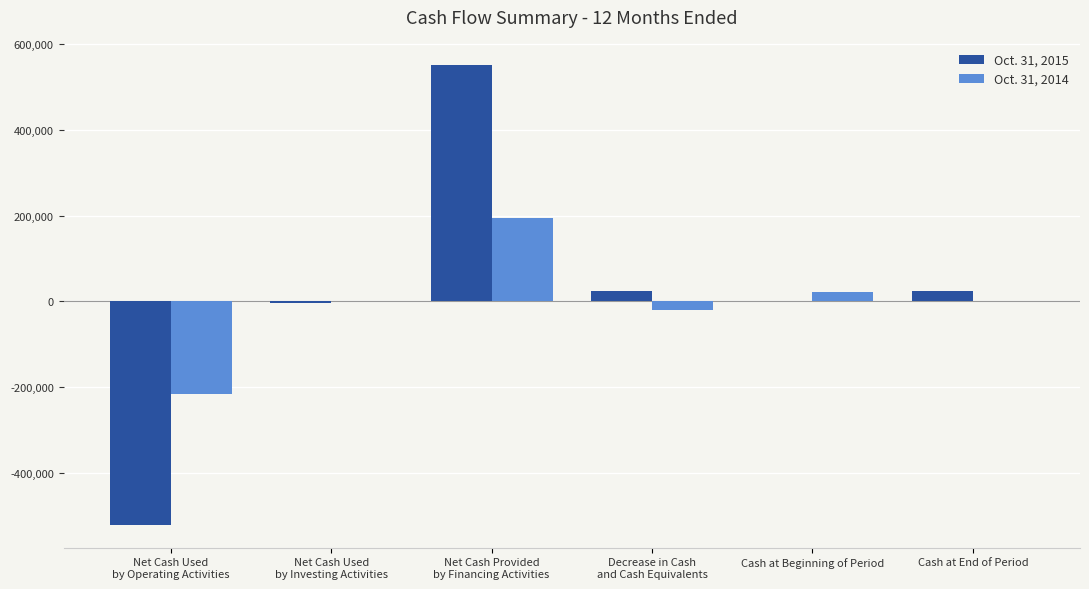

At which category is the sum across all series the highest?

Net Cash Provided
by Financing Activities